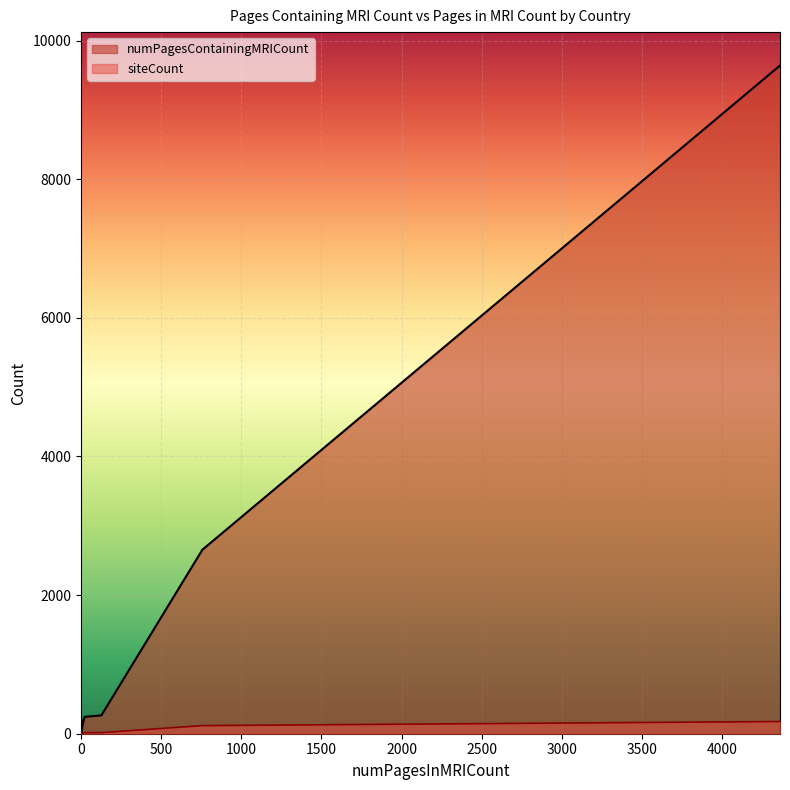

How many distinct data groups are displayed?

2